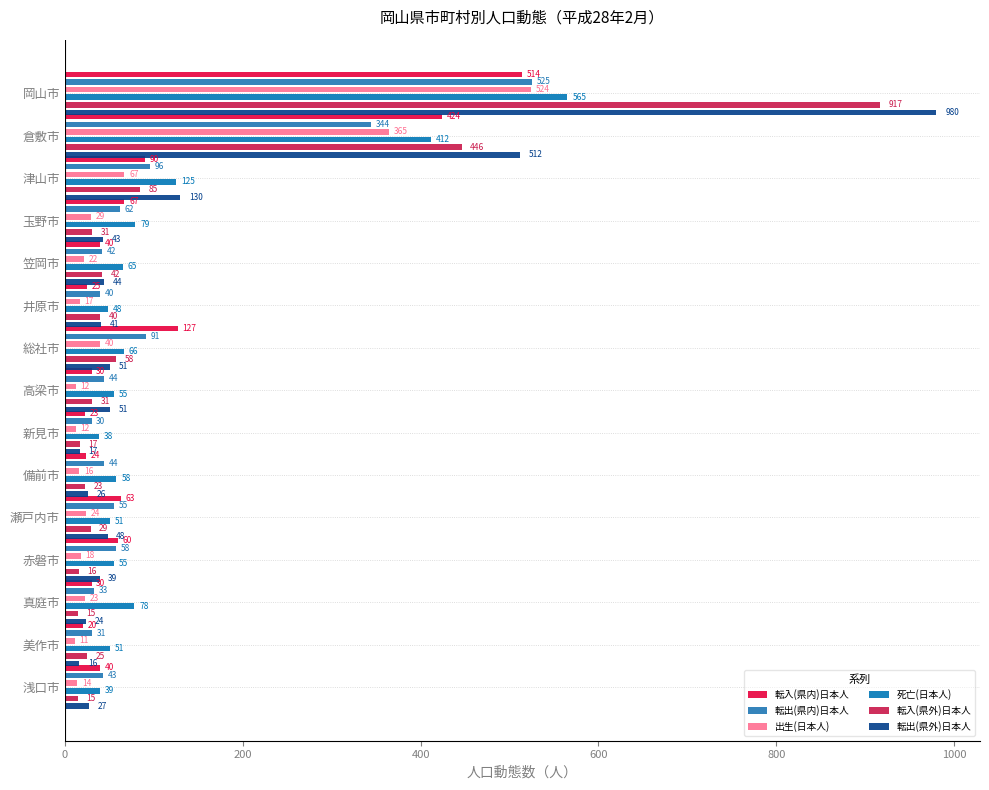

Which series has the largest range (max minus min)?

転出(県外)日本人